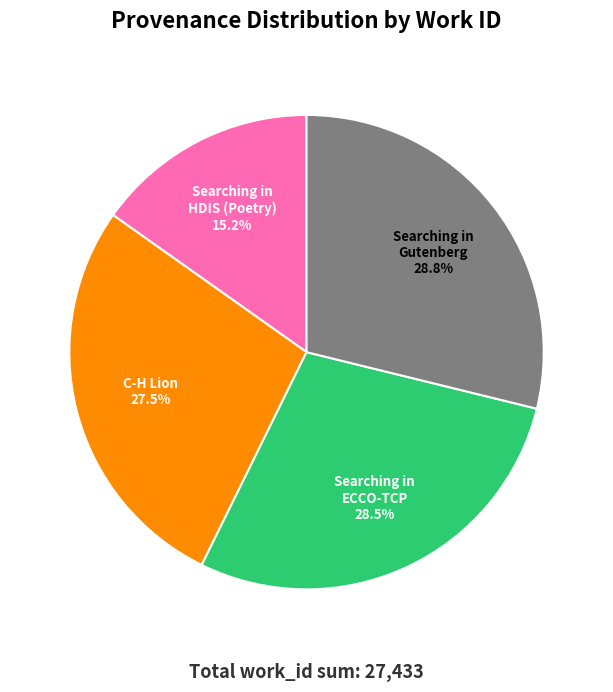

Count the number of slices in the pie.

4